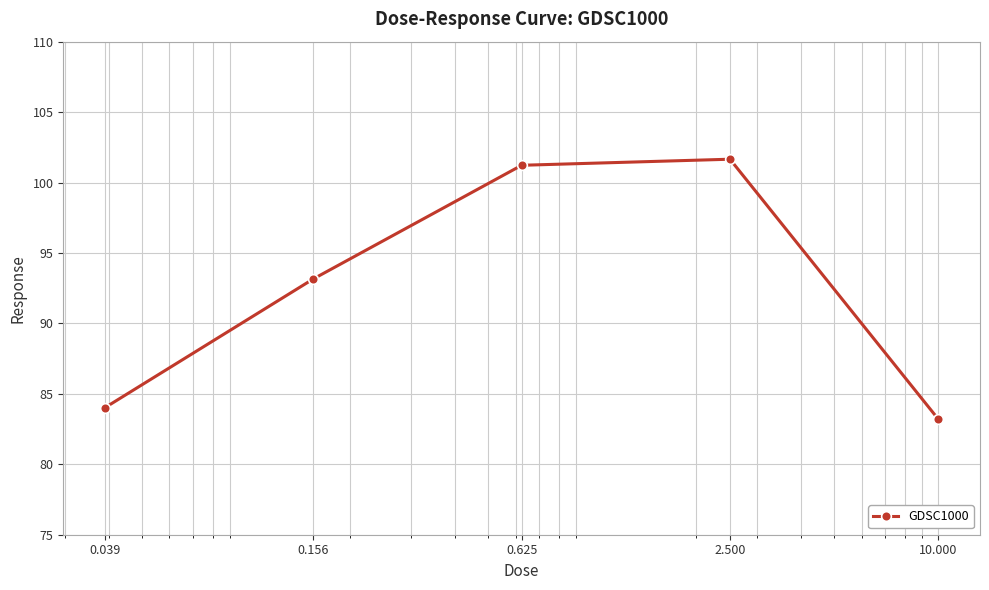

What is the value of the 1st point from the left?

84.0